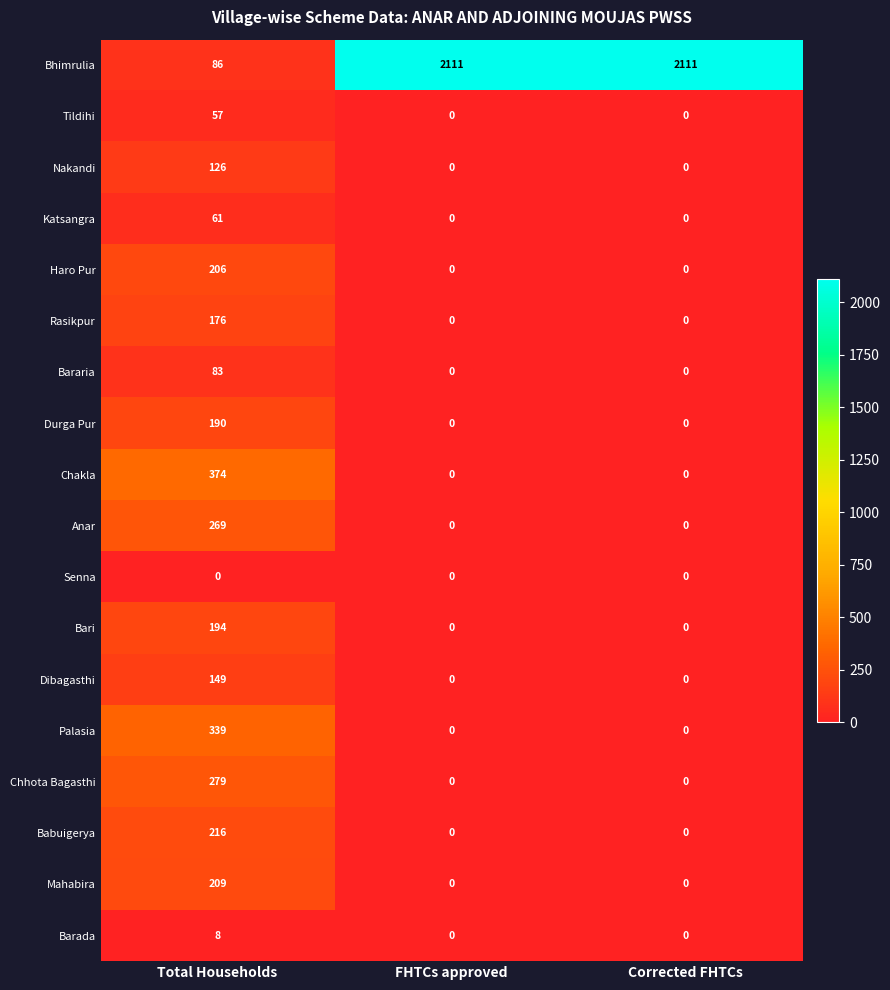

Which series has the largest range (max minus min)?

Bhimrulia